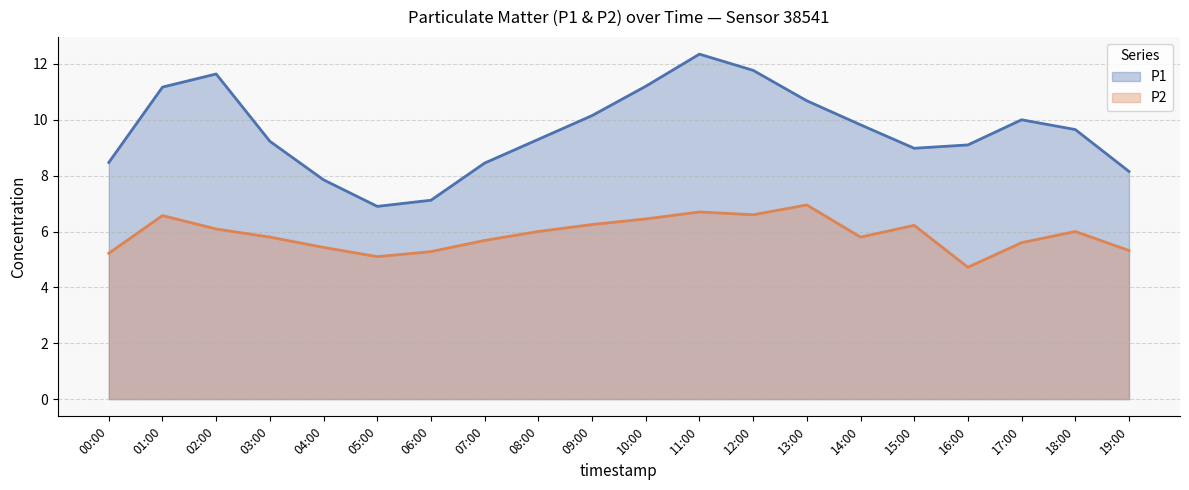

True or false: P2 and P1 cross at least once.

False